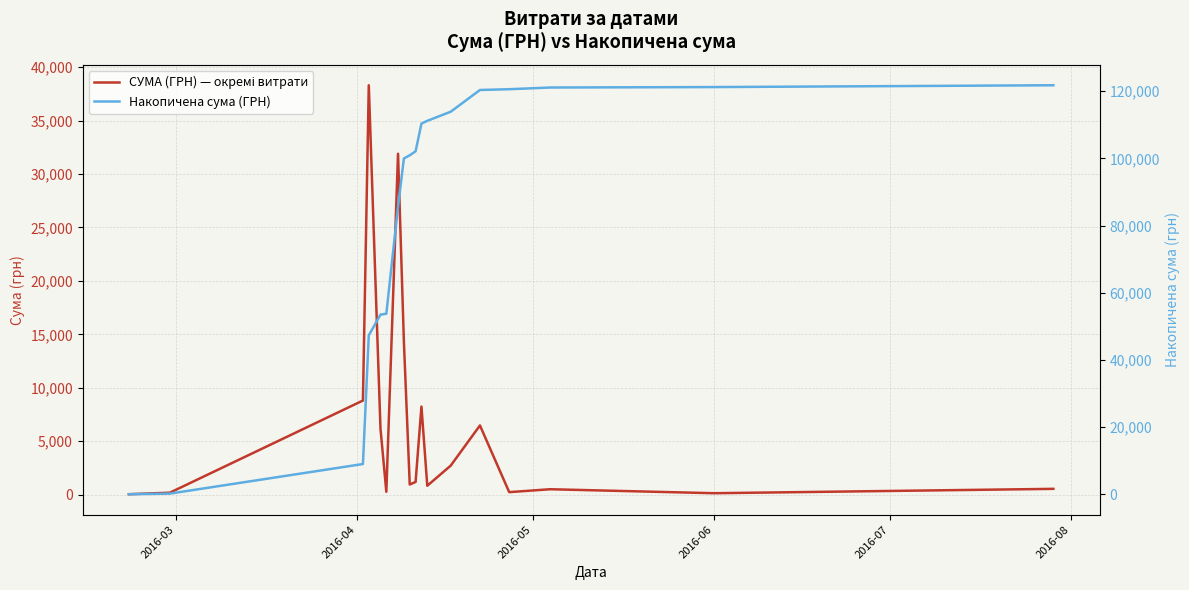

Rank the series by their maximum value, from highest to lowest.

Накопичена сума (ГРН), СУМА (ГРН) — окремі витрати